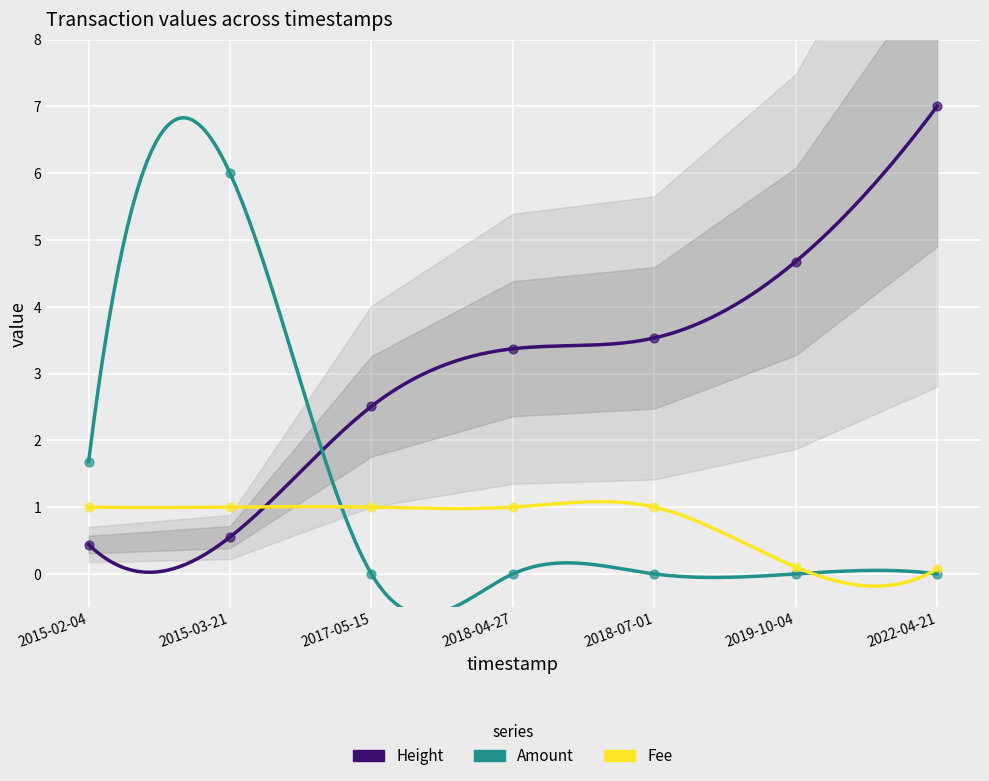

Is the value of Fee at 2019-10-04 greater than the value of Height at 2017-05-15?

No